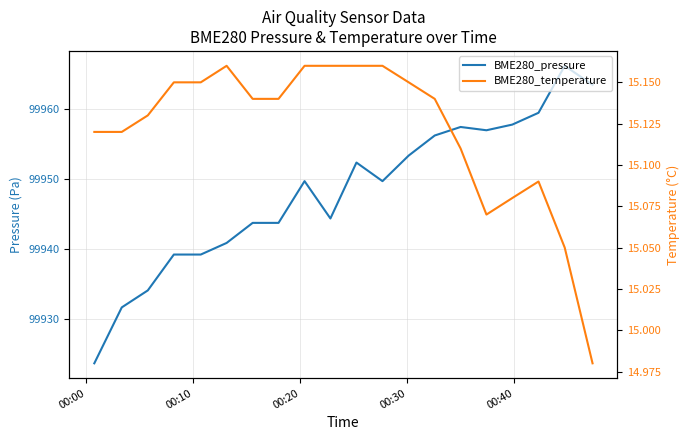

How many lines are shown in the chart?

2